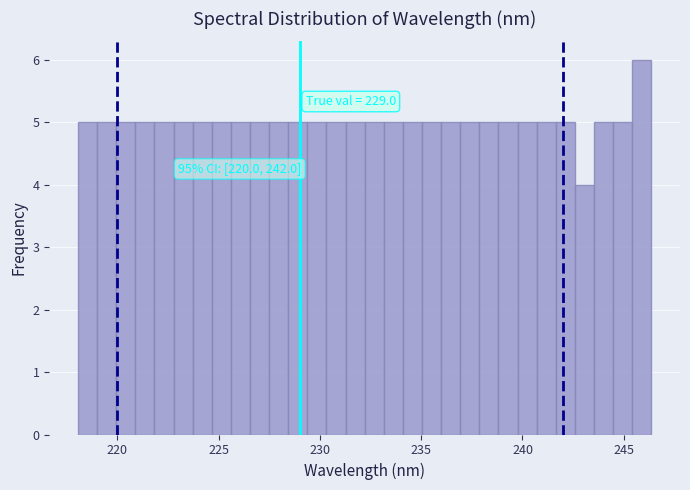

Around what value on the x-axis is the tallest bar? Give the approximate position of its centre, as read against the axis.

246.0